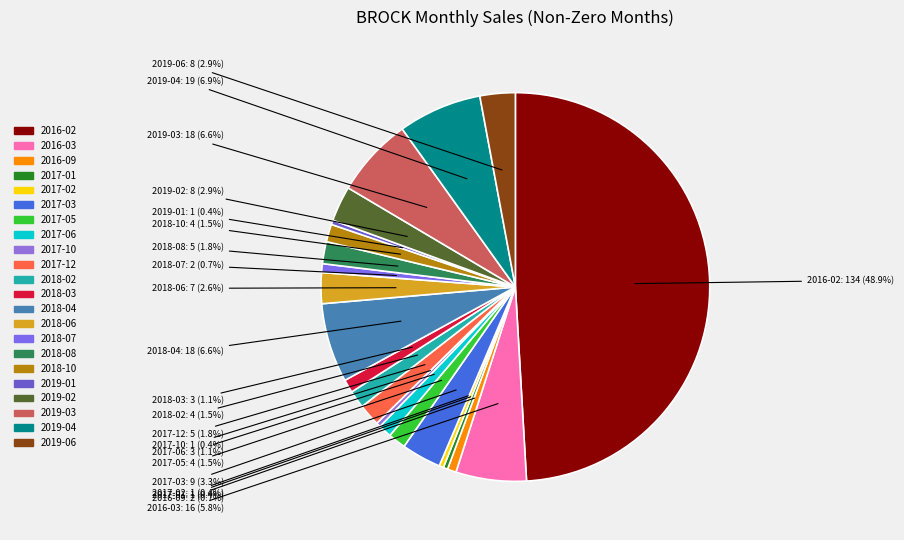

To the nearest percent, what is the difference between the largest and smallest slice percentages?

49%